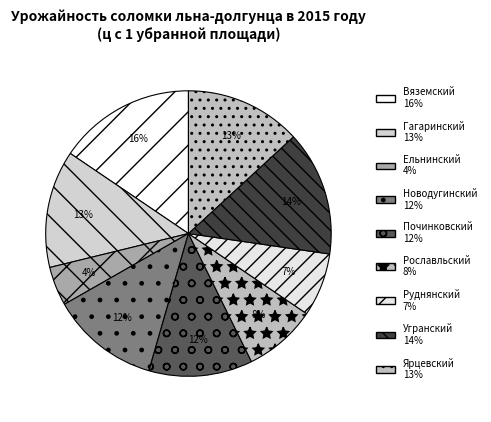

How many slices are in this pie chart?

9